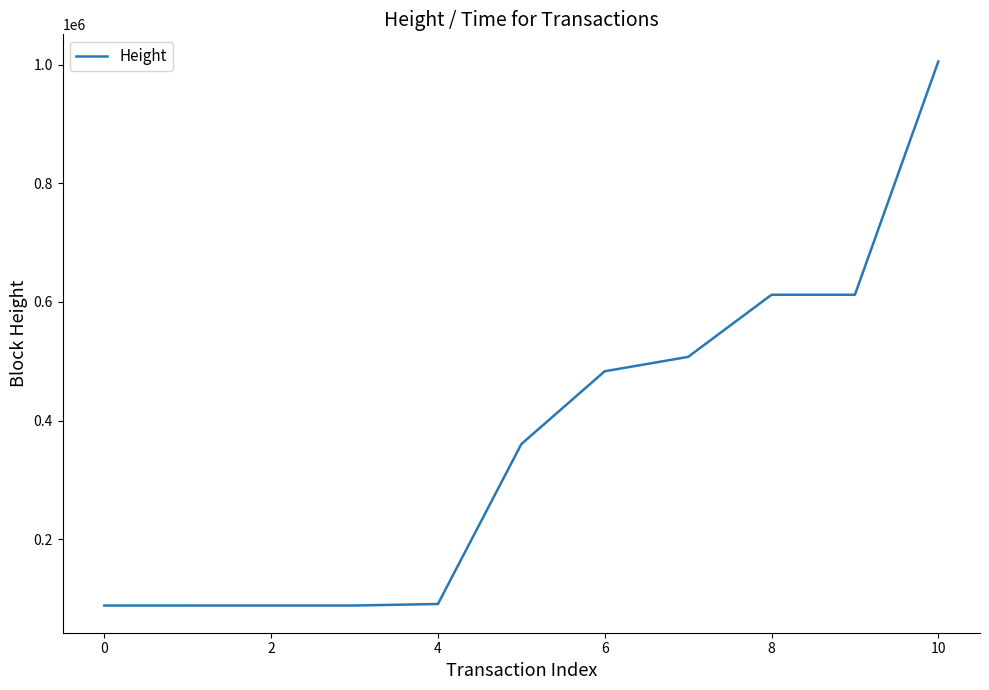

What is the greatest value displayed?

1005561